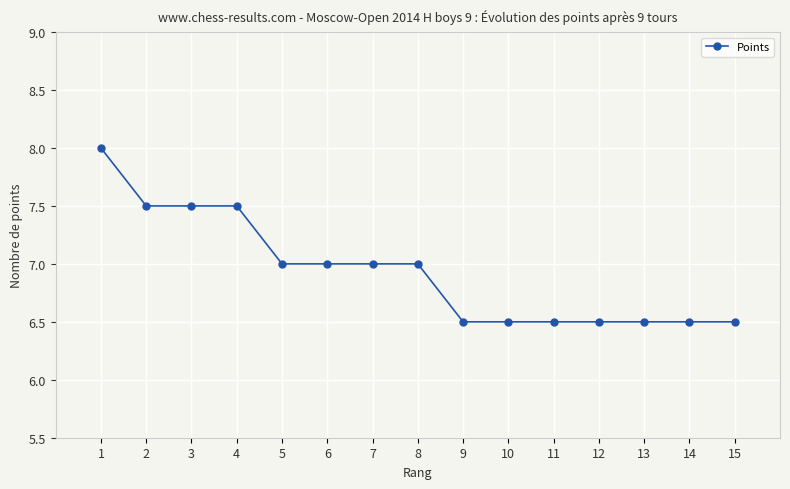

What is the greatest value displayed?

8.0